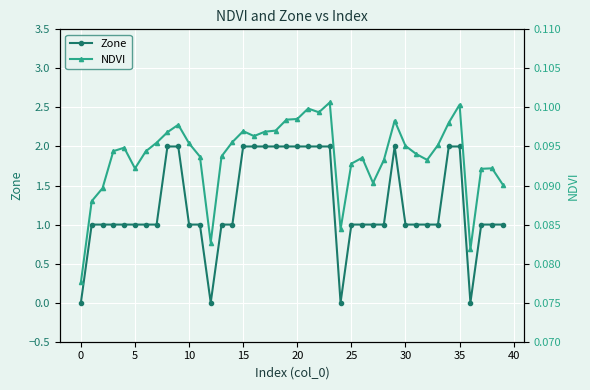

Which category has the highest value in the NDVI series?

23